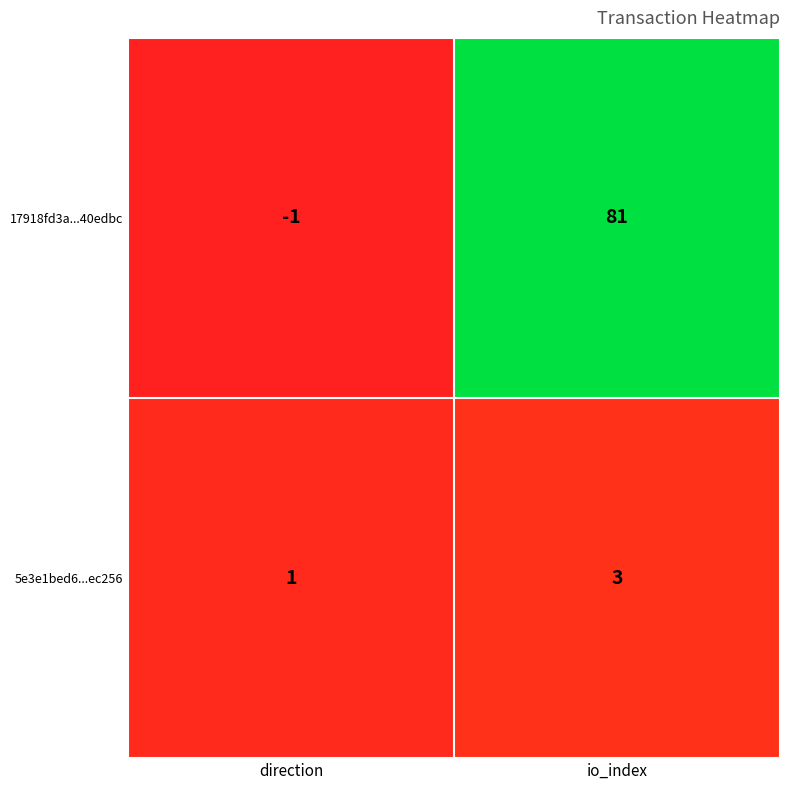

What is the sum of all 5e3e1bed6...ec256 values?

4